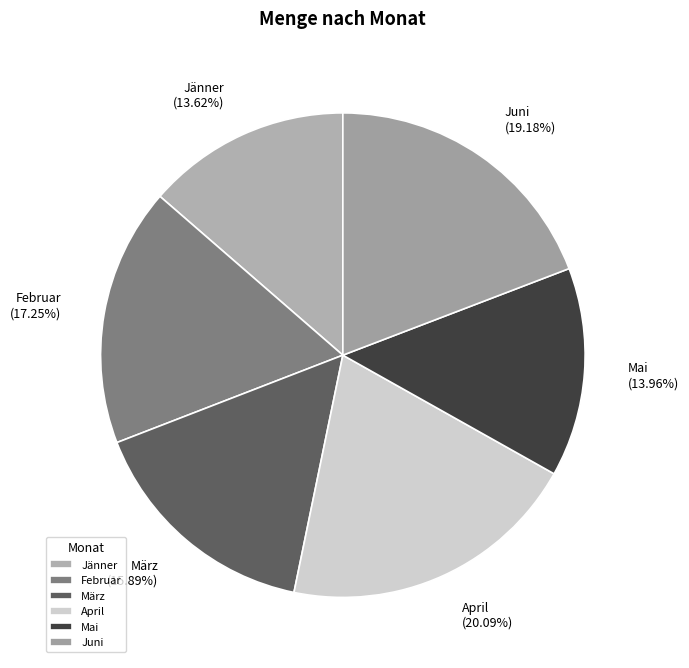

What is the total percentage of März and Jänner?

29.5%